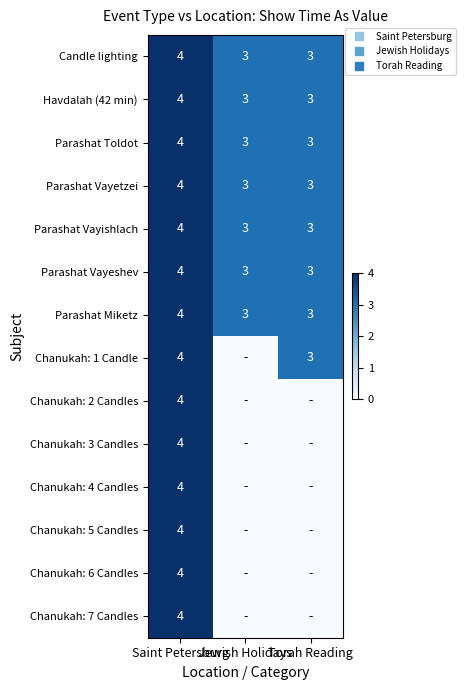

What is the difference between the maximum and second lowest values in the Chanukah: 7 Candles series?

4